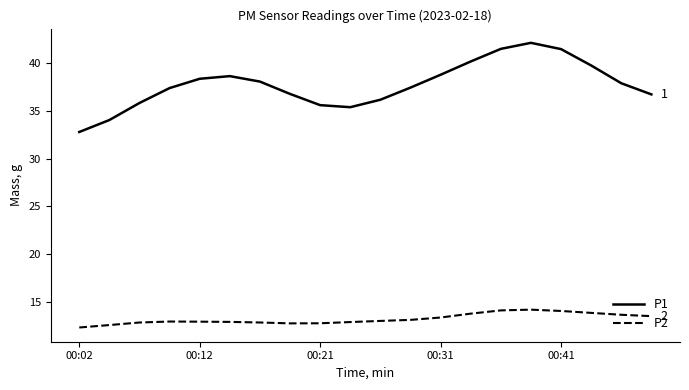

Rank the series by their maximum value, from lowest to highest.

P2, P1